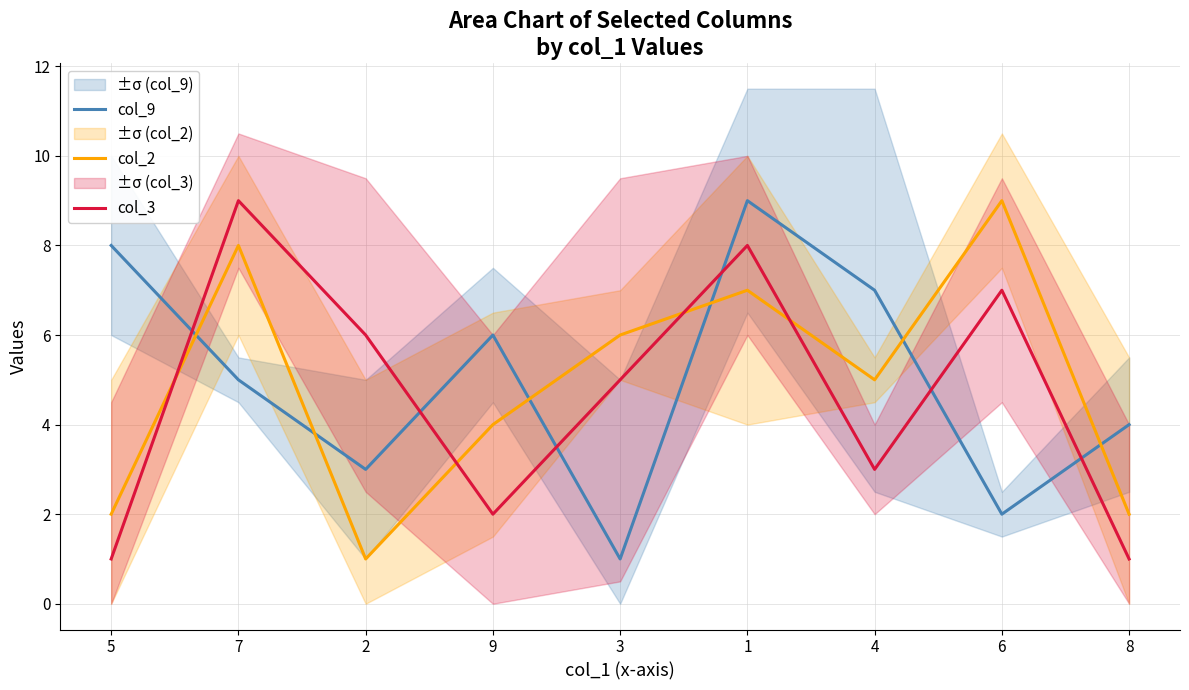

Reading left to right, extract all data points from this chart.

col_9: 5=8	7=5	2=3	9=6	3=1	1=9	4=7	6=2	8=4
col_2: 5=2	7=8	2=1	9=4	3=6	1=7	4=5	6=9	8=2
col_3: 5=1	7=9	2=6	9=2	3=5	1=8	4=3	6=7	8=1